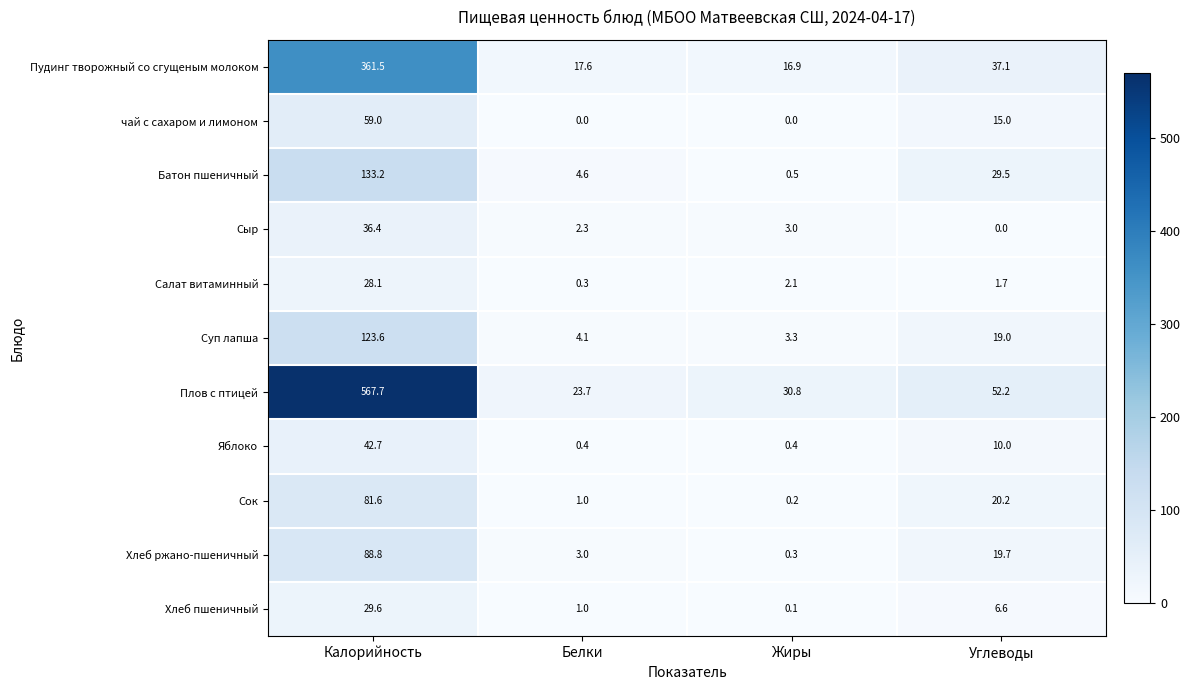

At which category is the sum across all series the highest?

Калорийность